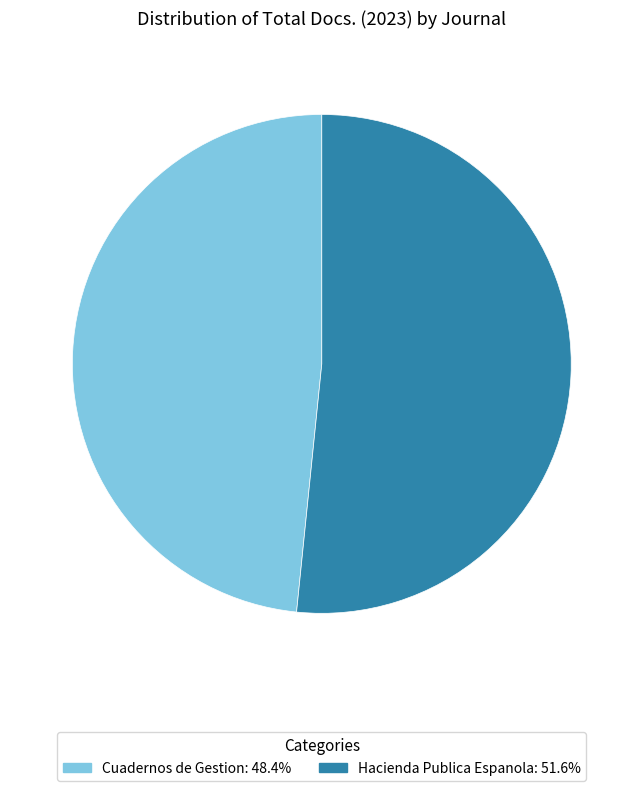

Is the sum of Hacienda Publica Espanola and Cuadernos de Gestion greater than half?

Yes